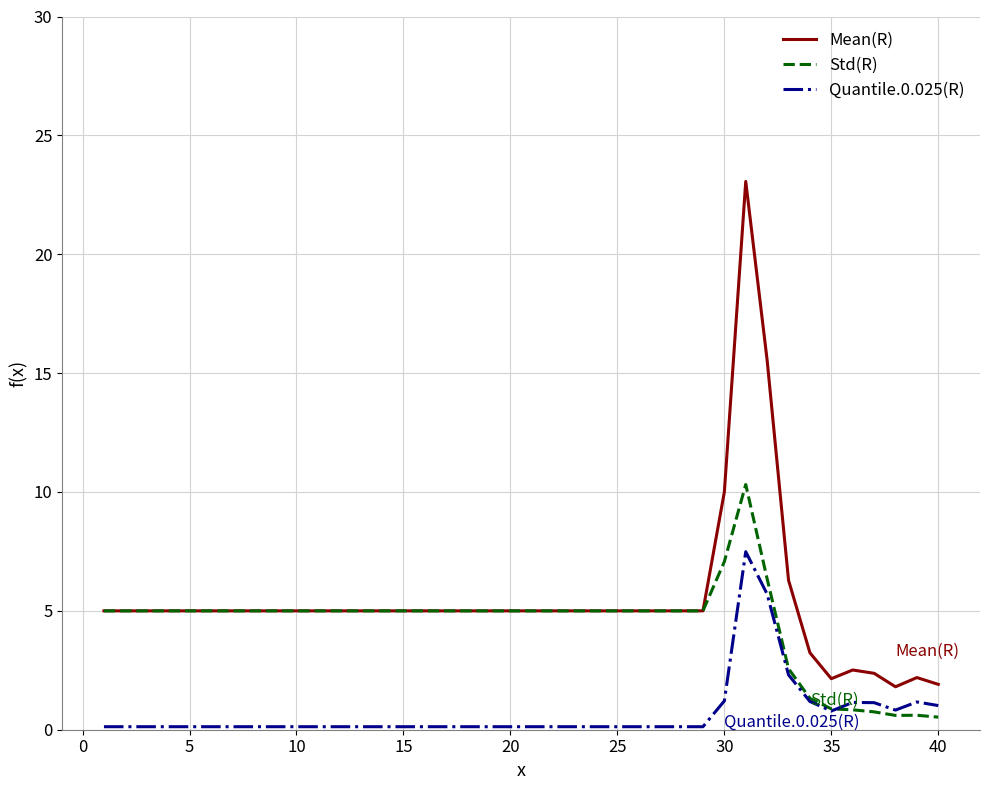

True or false: Quantile.0.025(R) and Mean(R) intersect in this chart.

False